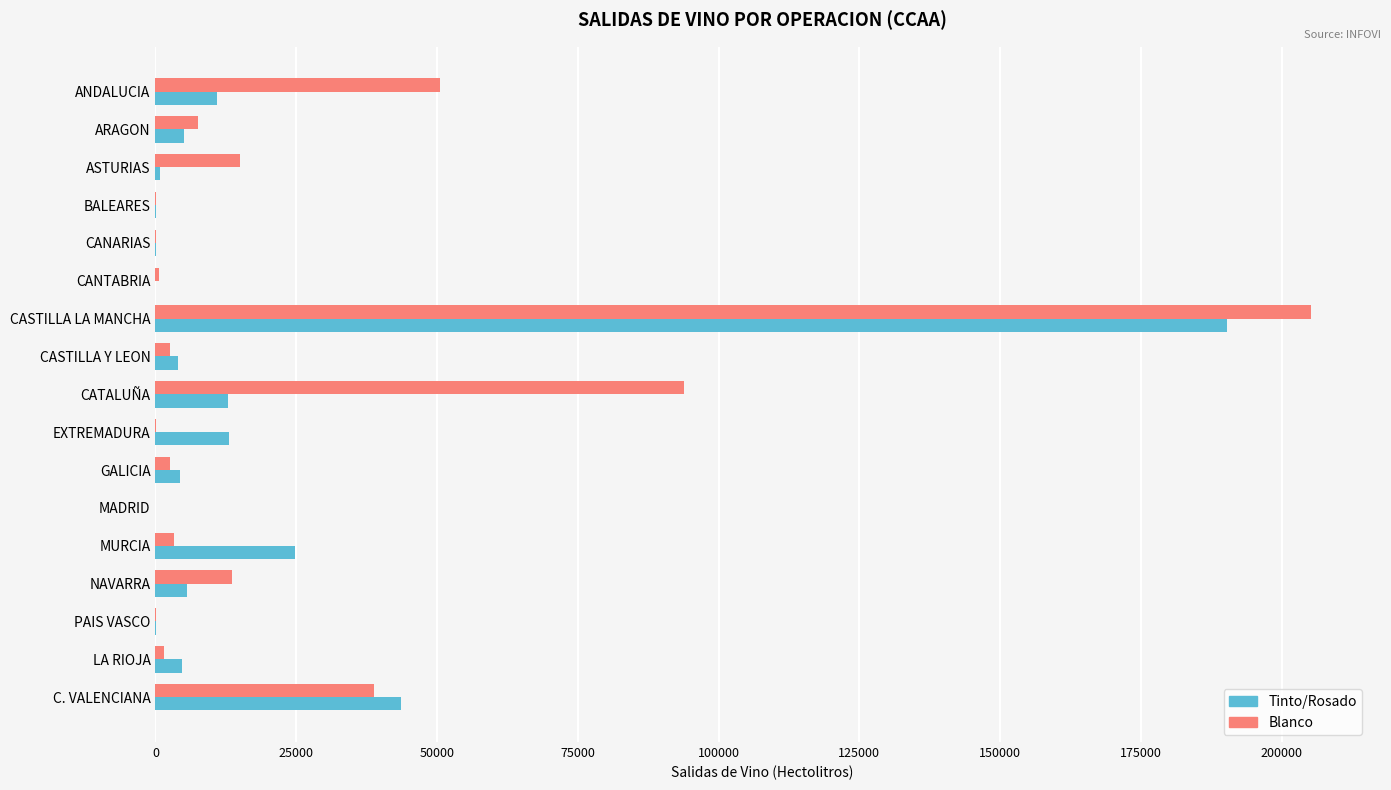

Which category has the highest value in the Blanco series?

CASTILLA LA MANCHA